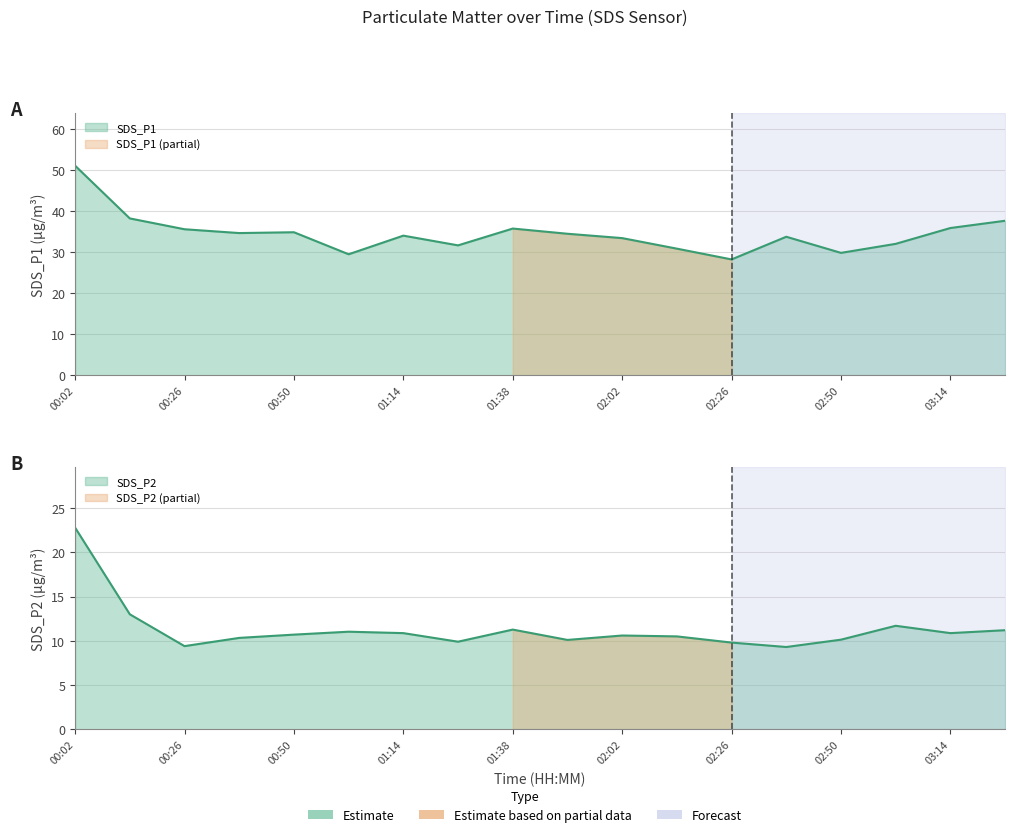

How many values in the SDS_P2 series are below 10?

4